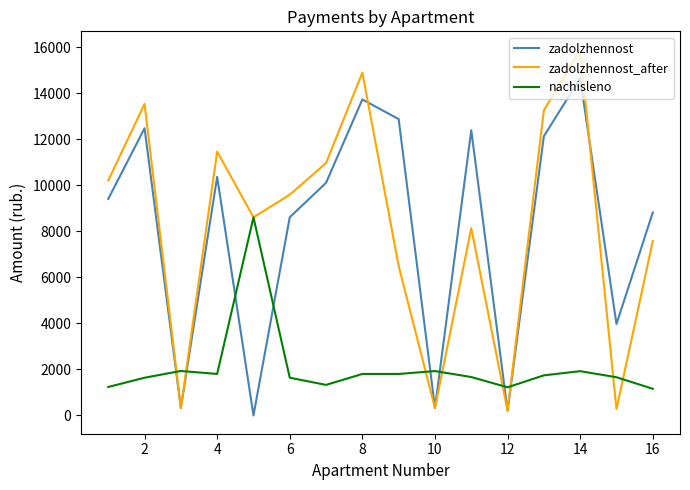

What is the highest value of the zadolzhennost series?

14645.4